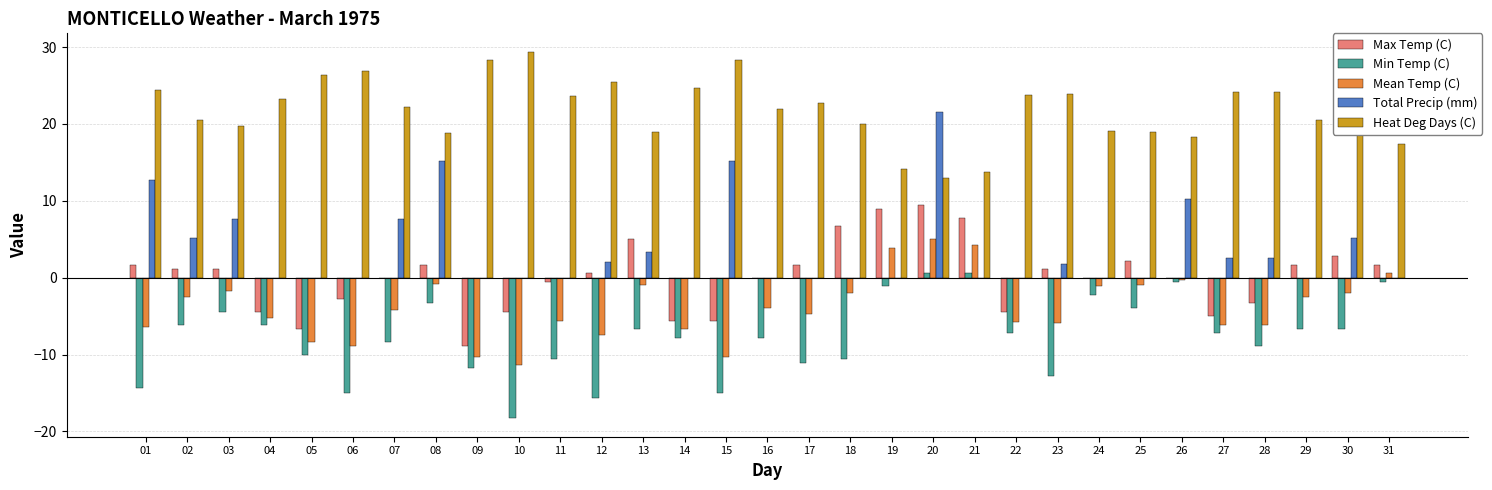

How many groups of bars are there?

31